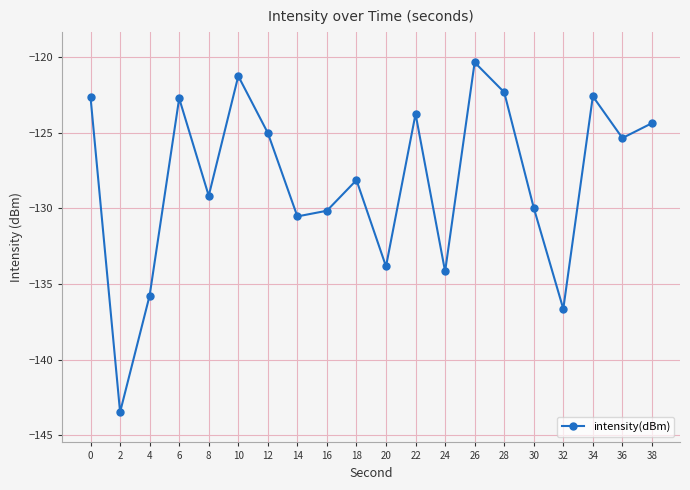

Does the chart have visible grid lines?

Yes